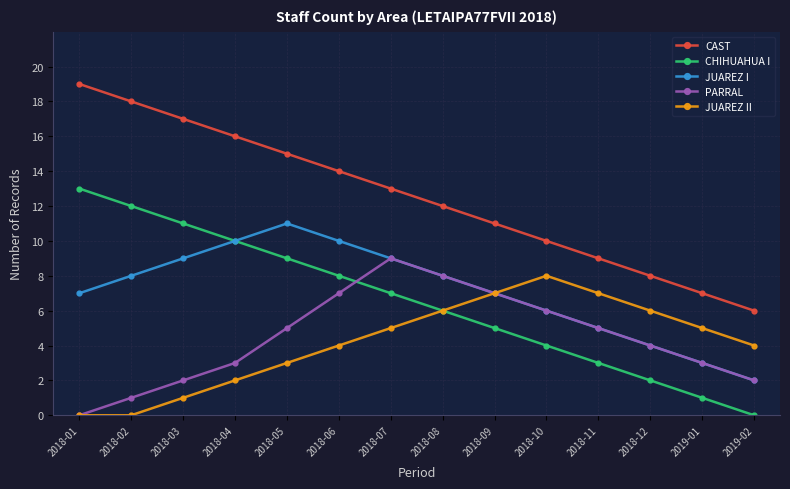

What is the sum of all CHIHUAHUA I values?

91